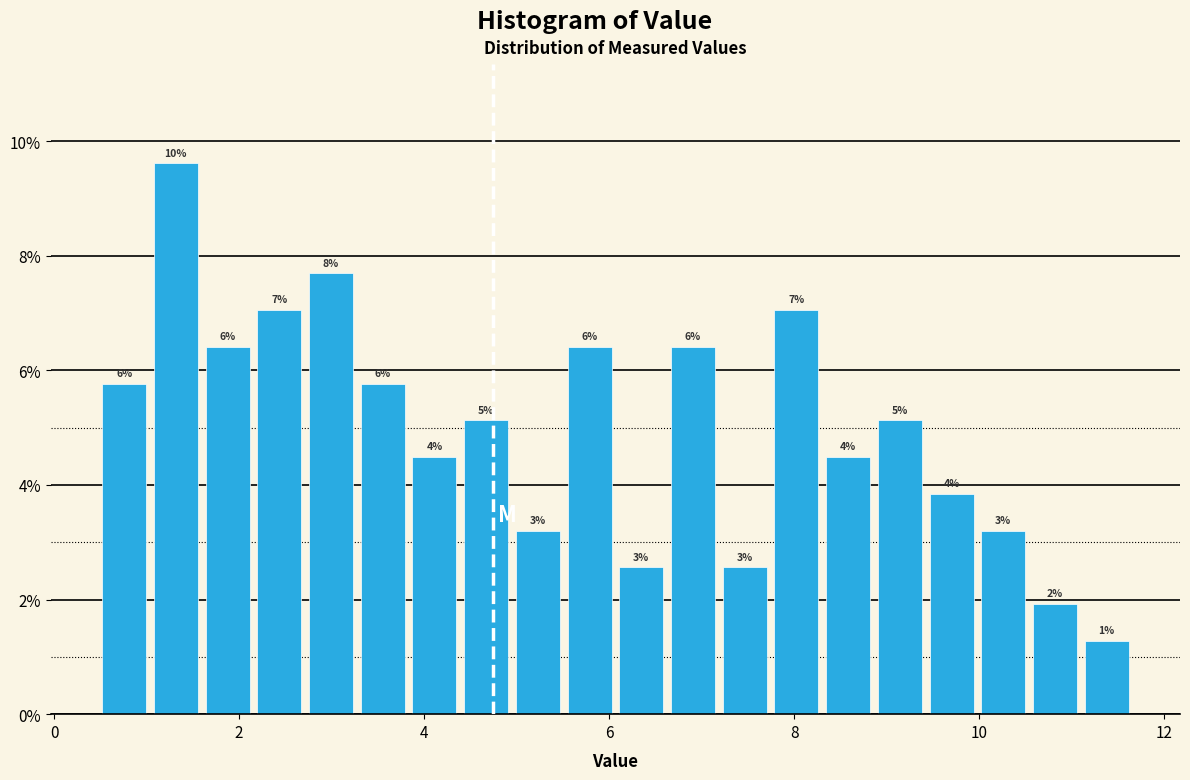

Read against the x-axis, roughly where is the centre of the tallest bar?

1.4